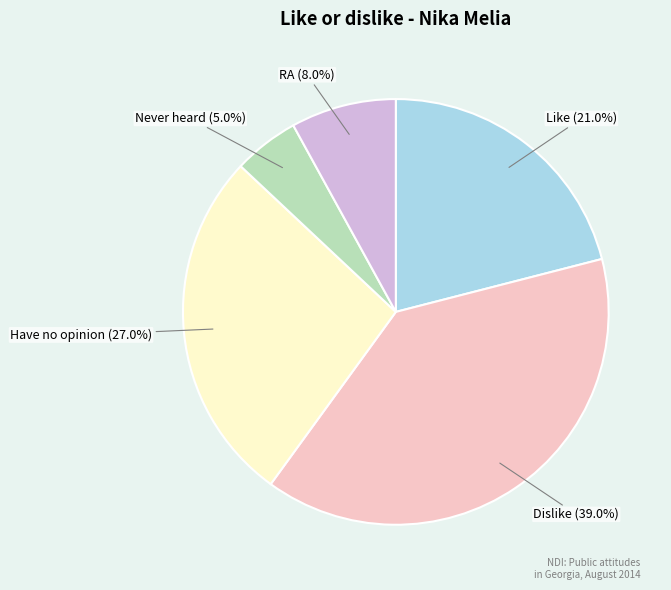

To the nearest percent, what is the average slice percentage?

20%